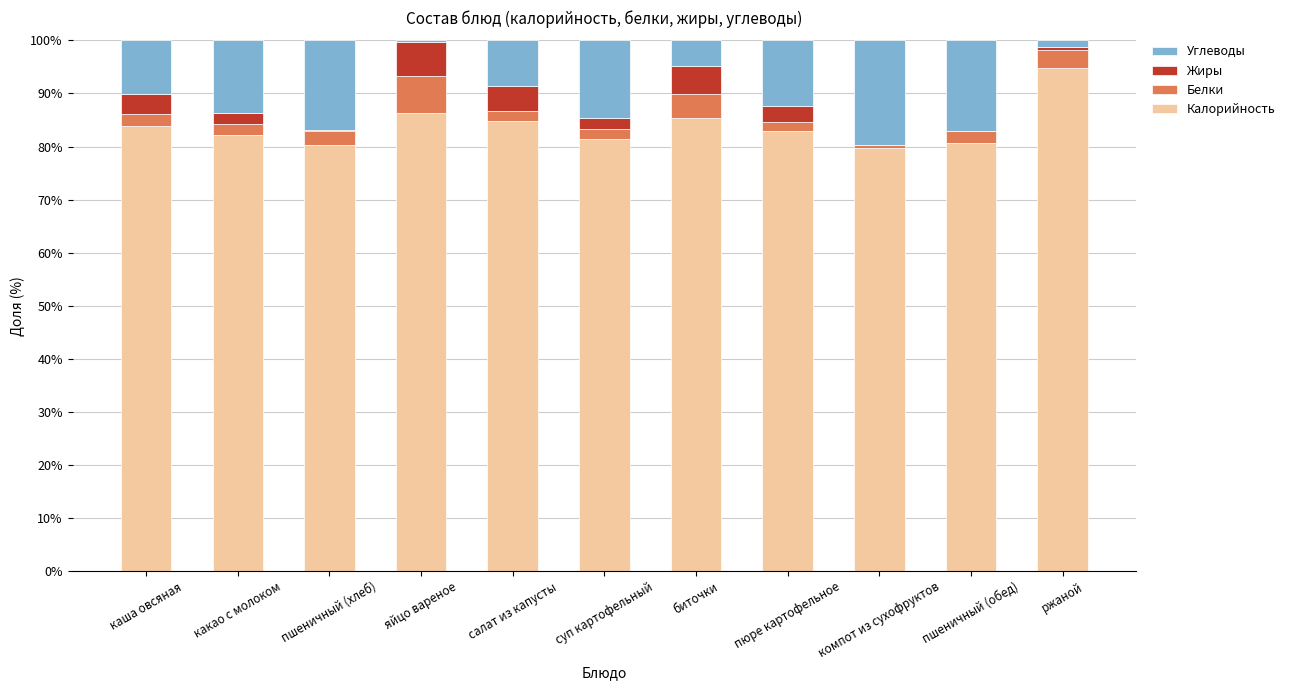

Does the chart contain stacked bars?

Yes